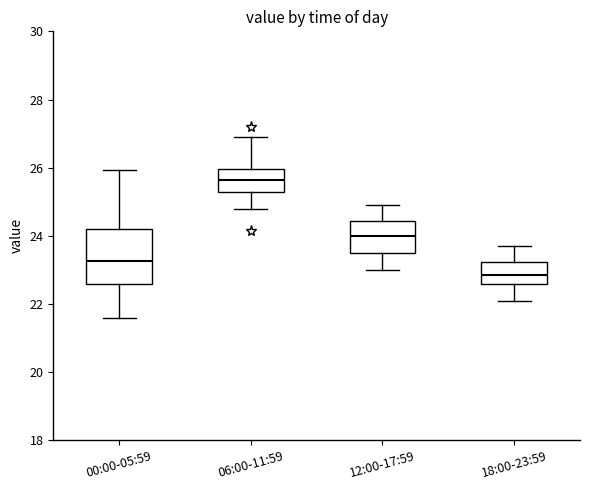

Where is the lower edge of the box for 00:00-05:59 on the y-axis? The values are not printed on the chart, so give them approximately, as read against the axis.

22.6